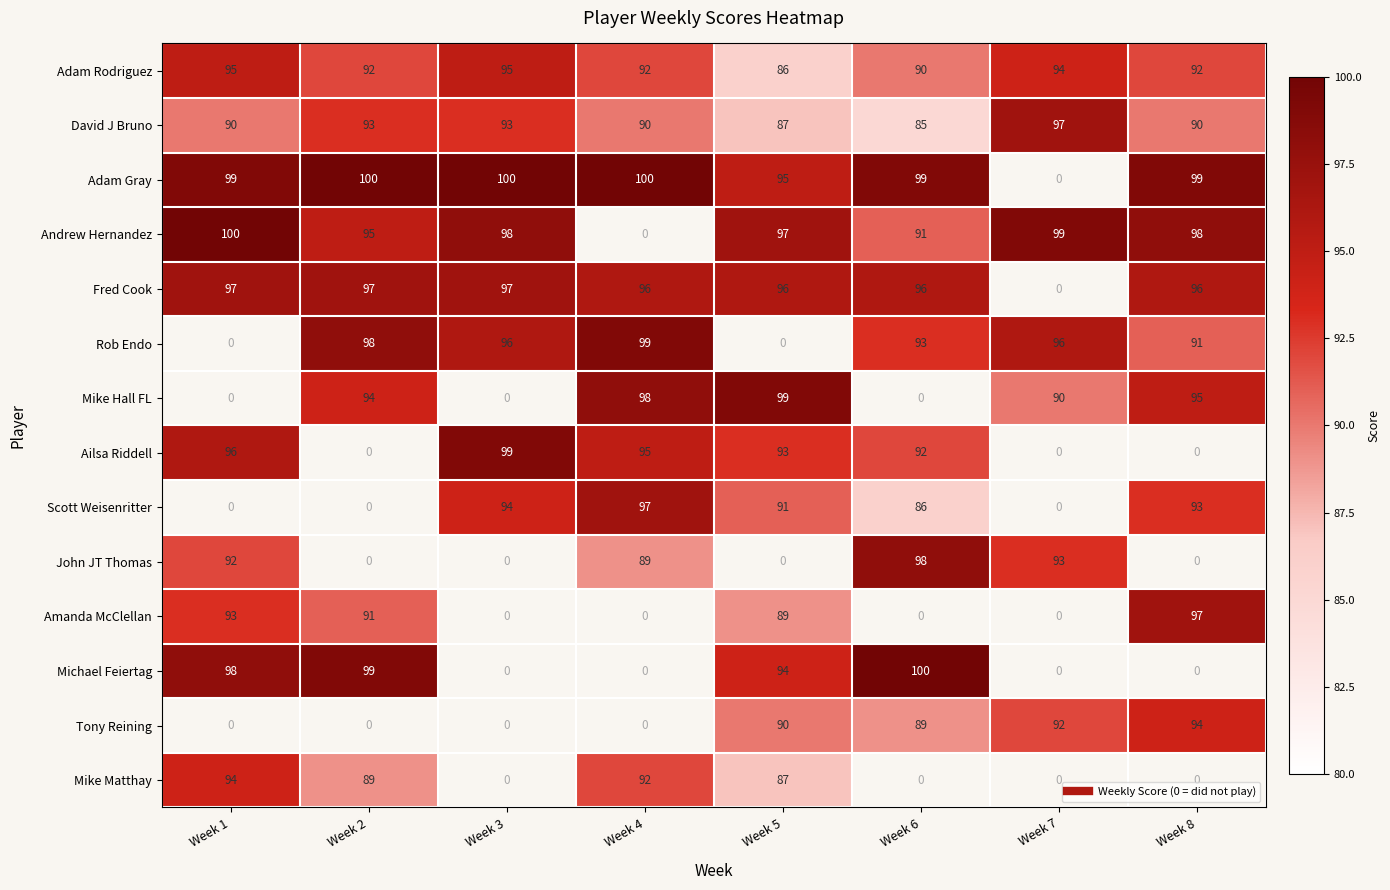

At how many categories does at least one series exceed 94?

8